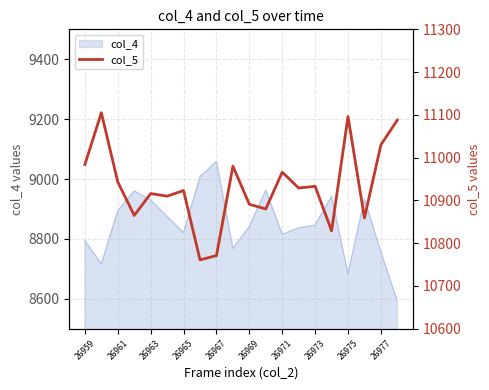

What is the average value?

10933